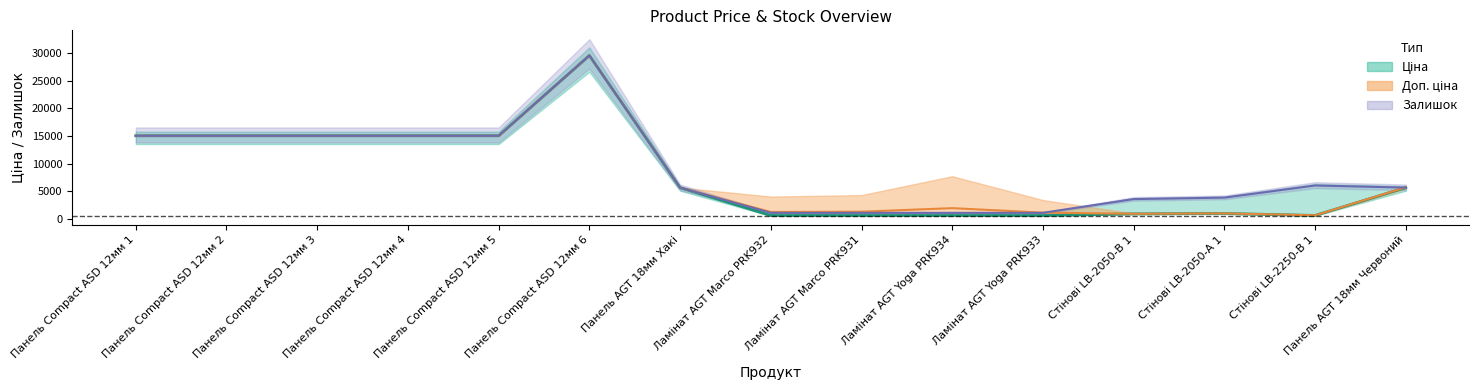

True or false: Ціна and Доп. ціна cross at least once.

False